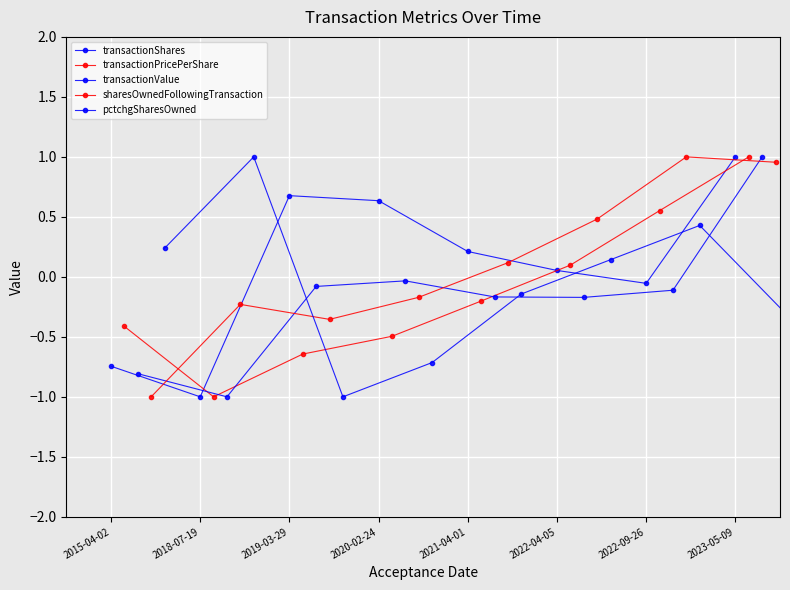

Reading left to right, list all the values displayed in this chart.

transactionShares: -0.7	-1.0	0.7	0.6	0.2	0.1	-0.1	1.0
transactionPricePerShare: -0.4	-1.0	-0.6	-0.5	-0.2	0.1	0.6	1.0
transactionValue: -0.8	-1.0	-0.1	-0.0	-0.2	-0.2	-0.1	1.0
sharesOwnedFollowingTransaction: -1.0	-0.2	-0.4	-0.2	0.1	0.5	1.0	1.0
pctchgSharesOwned: 0.2	1.0	-1.0	-0.7	-0.1	0.1	0.4	-0.3